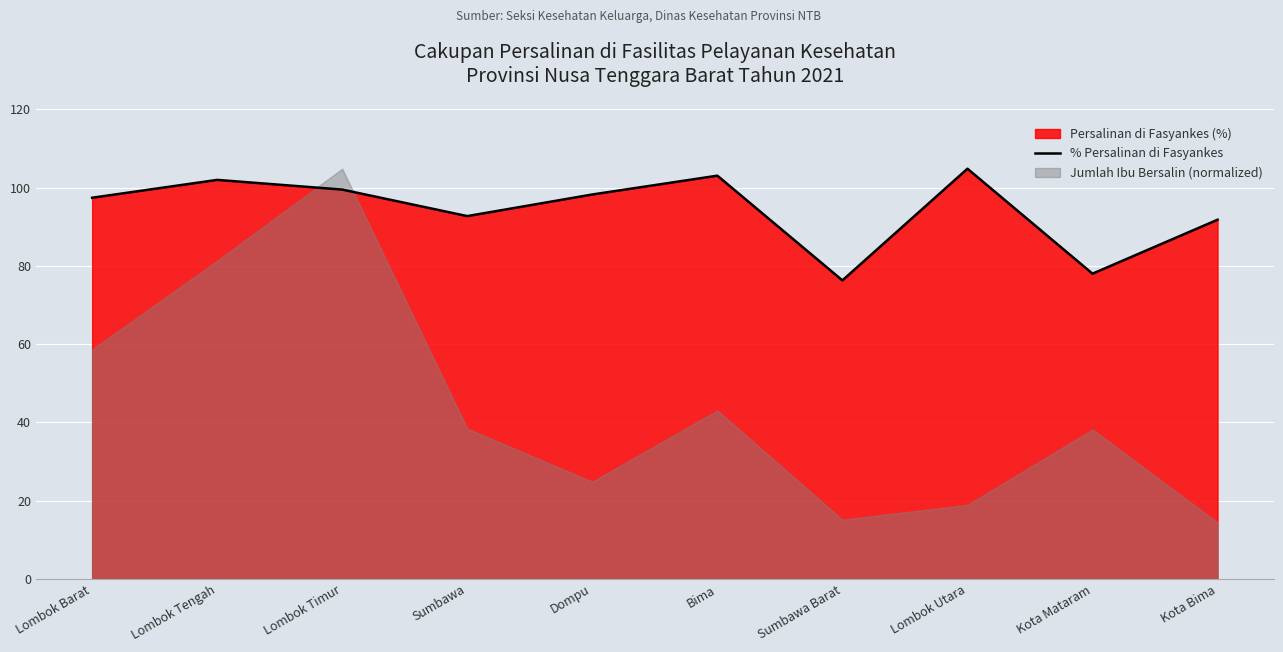

List the labels in order of value, smallest first.

Sumbawa Barat, Kota Mataram, Kota Bima, Sumbawa, Lombok Barat, Dompu, Lombok Timur, Lombok Tengah, Bima, Lombok Utara